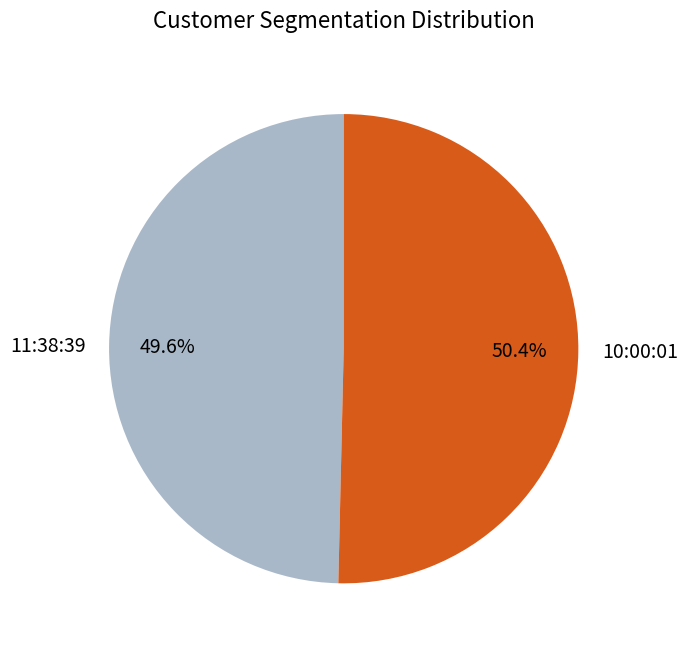

What percentage is the 10:00:01 slice, to the nearest percent?

50%